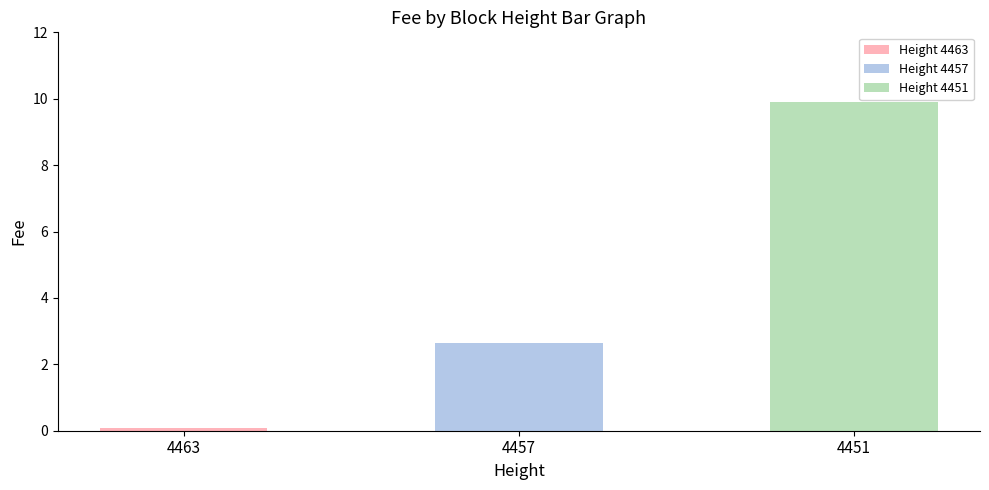

List the labels in order of value, largest first.

4451, 4457, 4463